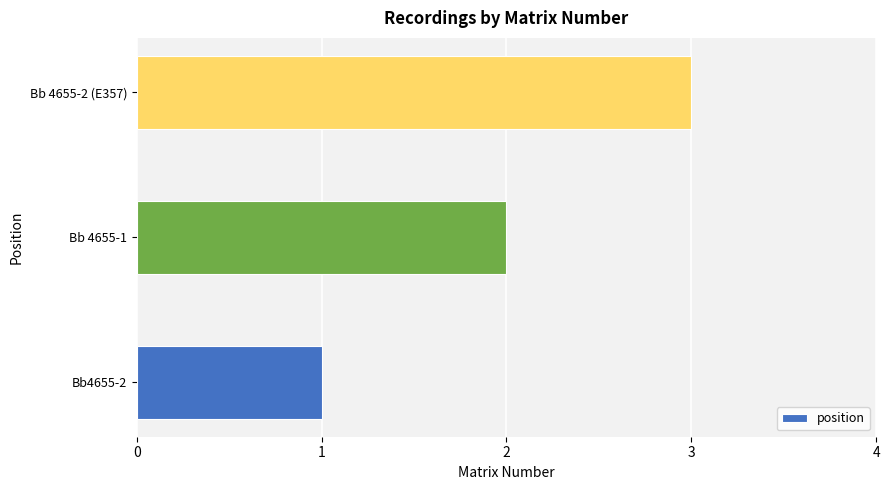

Rank the categories by value from lowest to highest.

Bb4655-2, Bb 4655-1, Bb 4655-2 (E357)